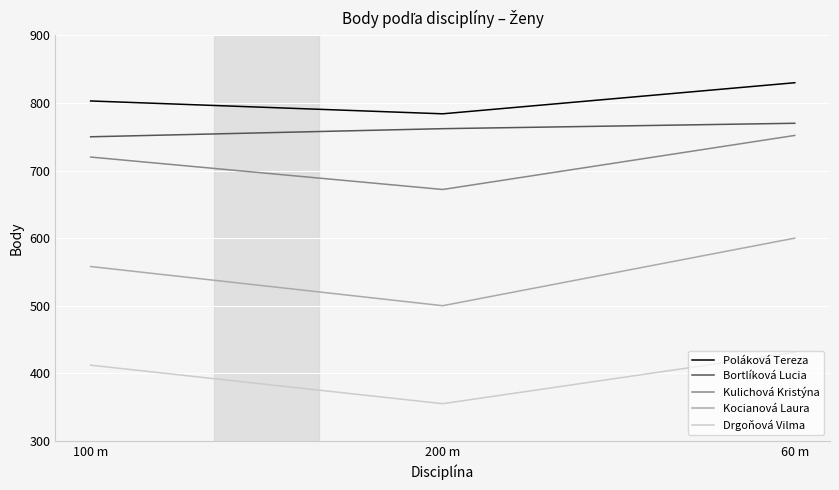

What is the average value of the Poláková Tereza series?

806